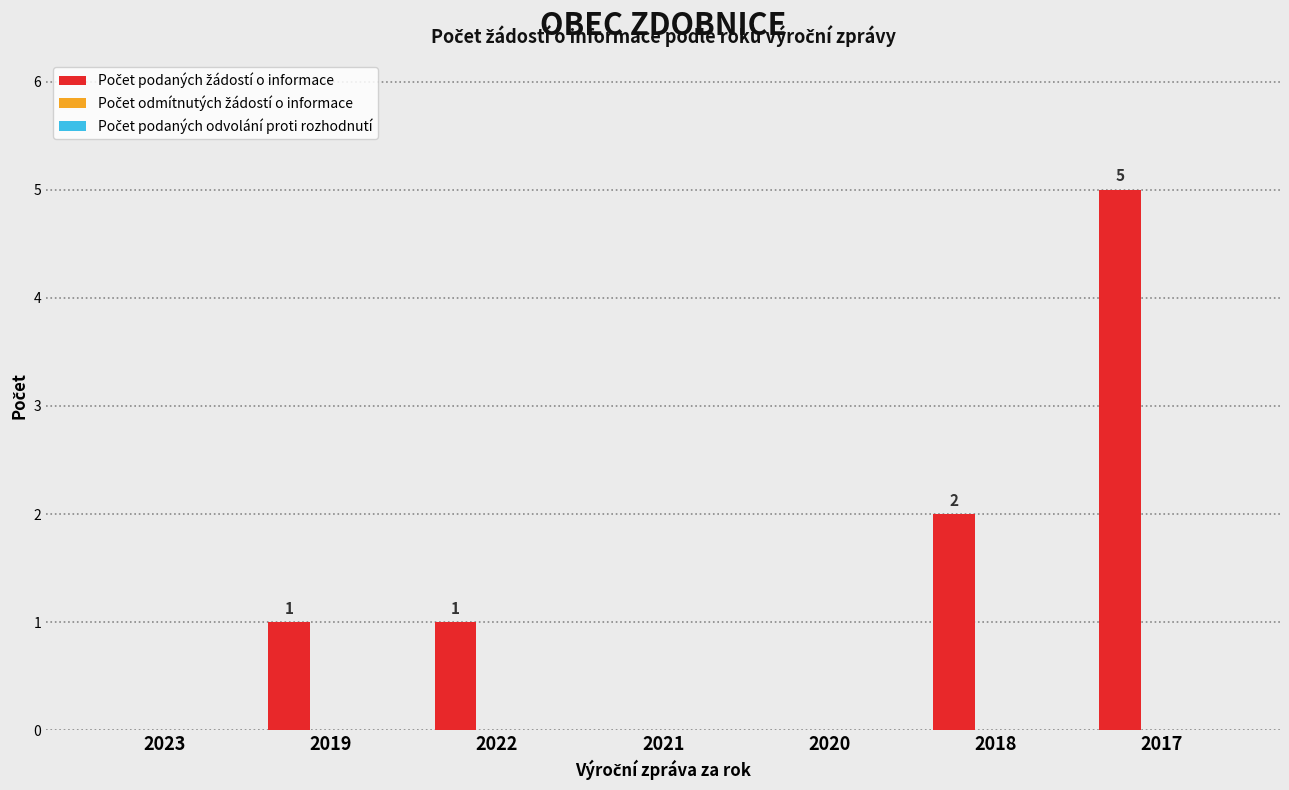

Is it true that the value at 2017 is 5?

True